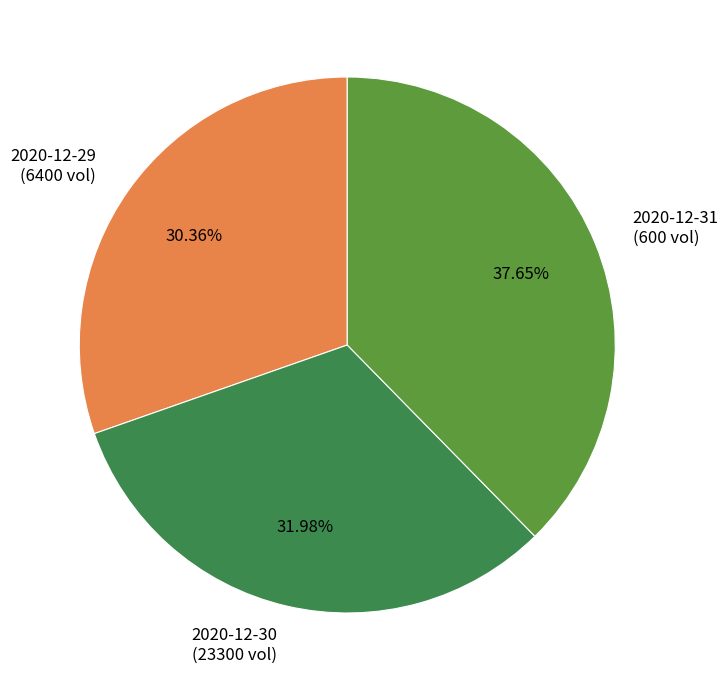

Rank the categories by value from lowest to highest.

2020-12-29, 2020-12-30, 2020-12-31